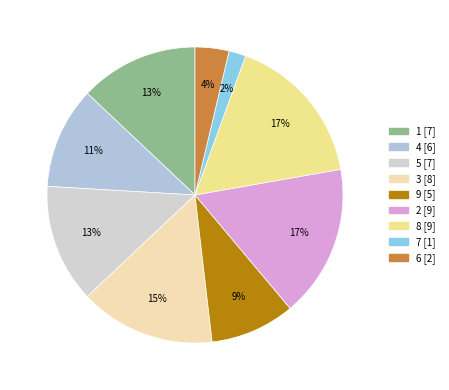

Does 2 represent more than half of the total?

No